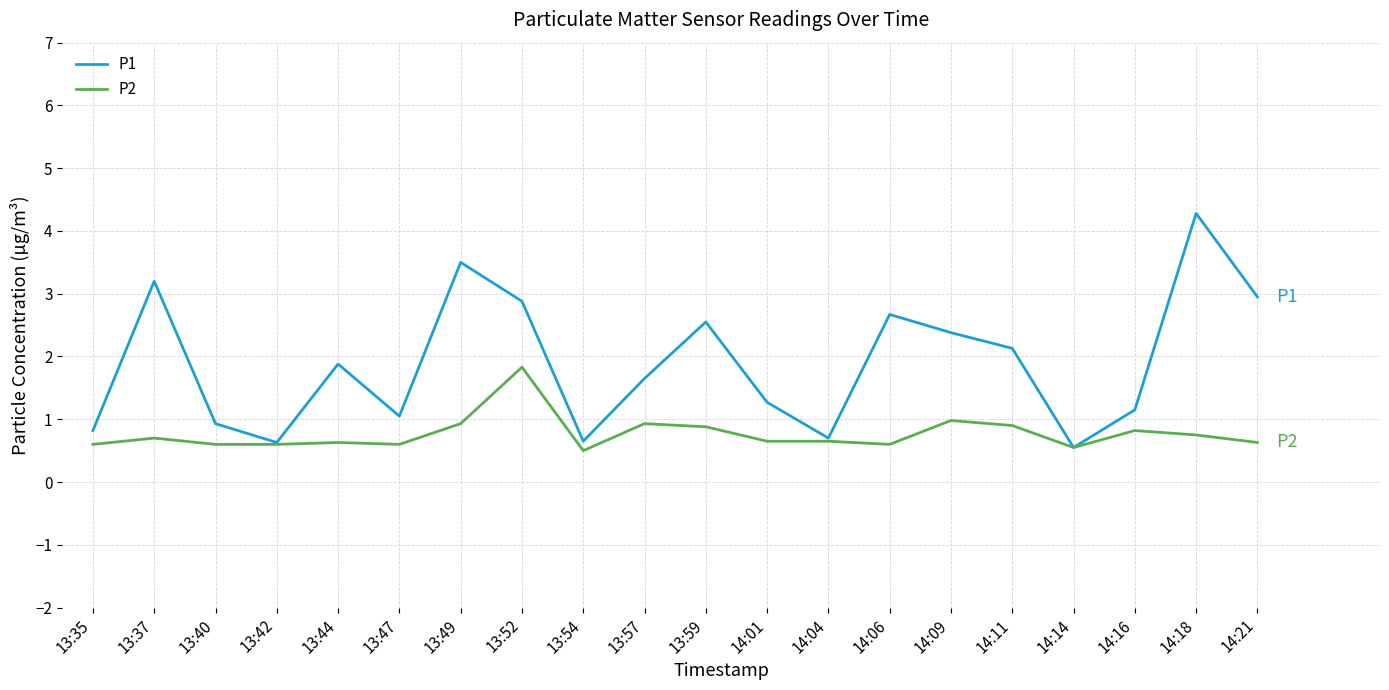

List the series in order of their overall mean, lowest first.

P2, P1